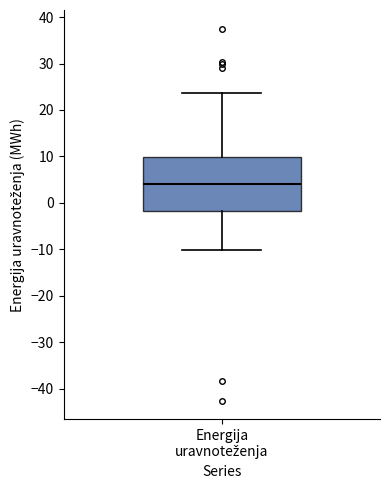

Read this box plot against the y-axis: the position of the median line, the range covered by the box, and the ends of both whiskers. The values are not printed on the chart, so give them approximately, as read against the axis.

median 4, box -2 to 10, whiskers -10 to 24